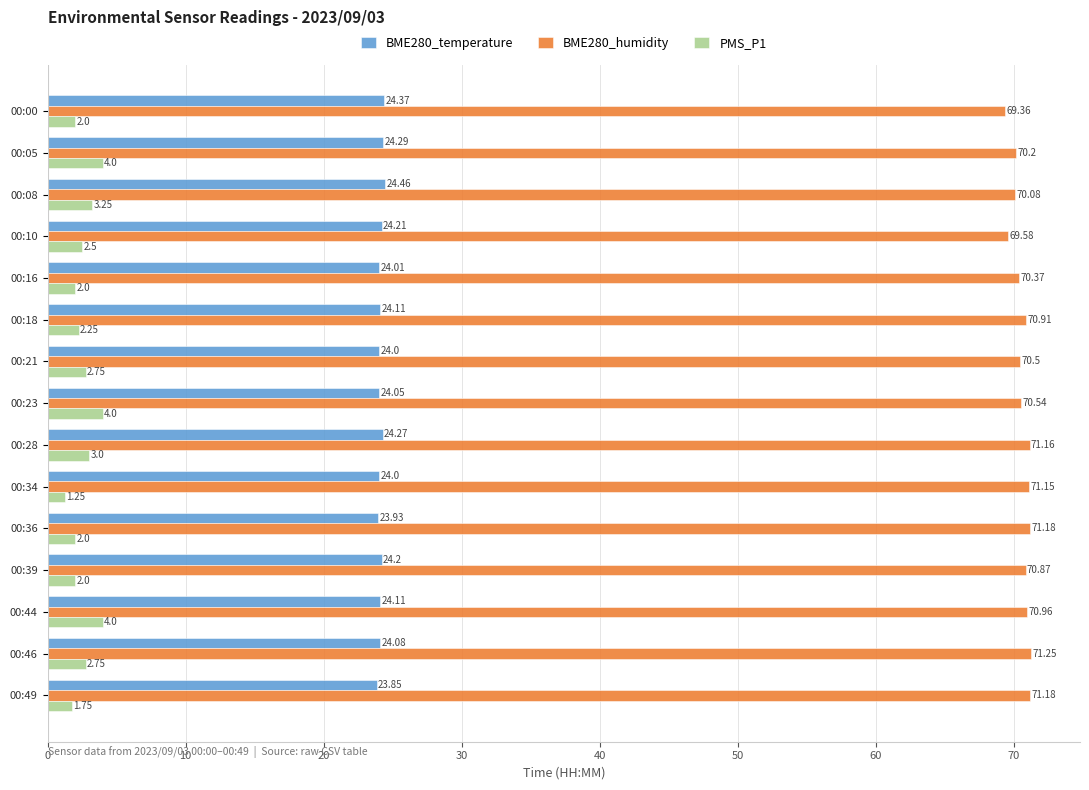

What is the difference between the maximum and minimum values in the BME280_temperature series?

0.6